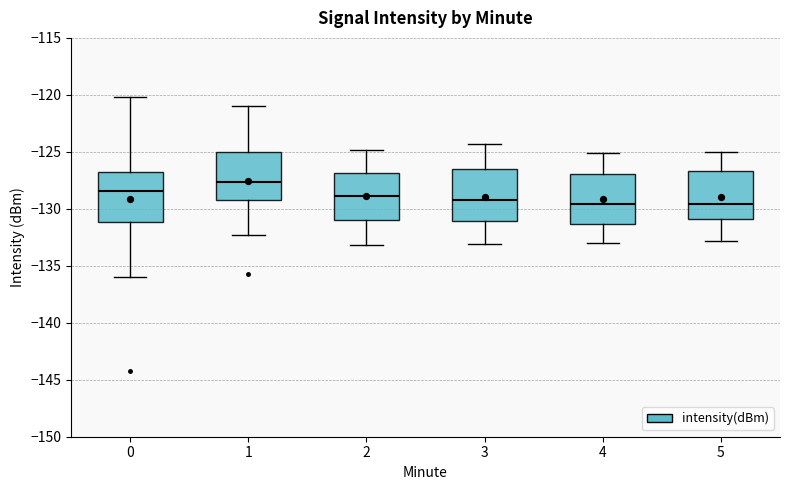

Reading left to right, transcribe this box plot: for each box, give where its median line is, the range the box spans, and where its two whiskers end, as read against the y-axis. The values are not printed on the chart, so give them approximately, as read against the axis.

0: median -128.5, box -131.0 to -126.5, whiskers -136.0 to -120.0
1: median -127.5, box -129.0 to -125.0, whiskers -132.5 to -121.0
2: median -129.0, box -131.0 to -127.0, whiskers -133.0 to -125.0
3: median -129.0, box -131.0 to -126.5, whiskers -133.0 to -124.5
4: median -129.5, box -131.5 to -127.0, whiskers -133.0 to -125.0
5: median -129.5, box -131.0 to -126.5, whiskers -133.0 to -125.0